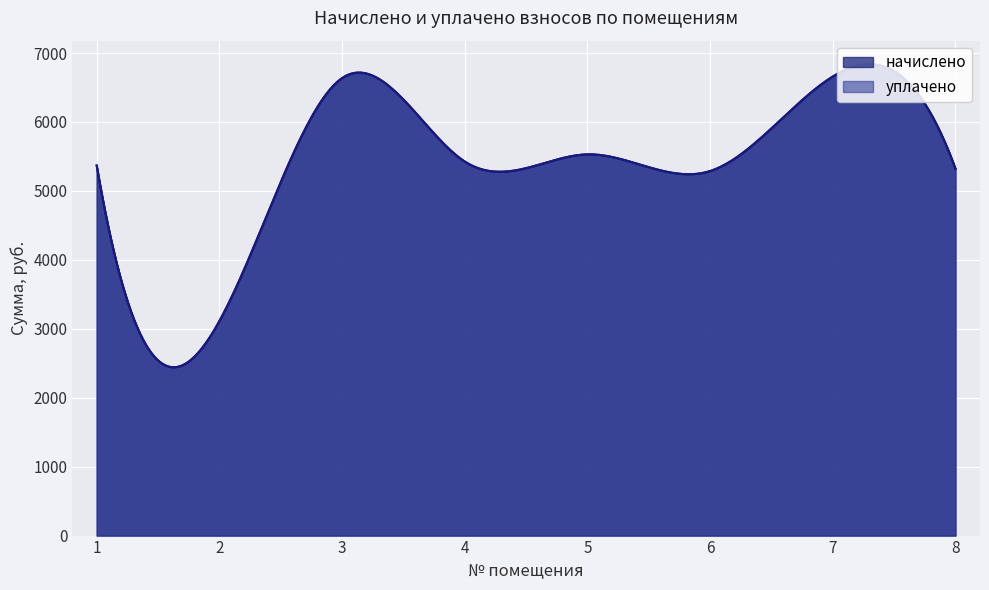

At which category is the sum across all series the highest?

7